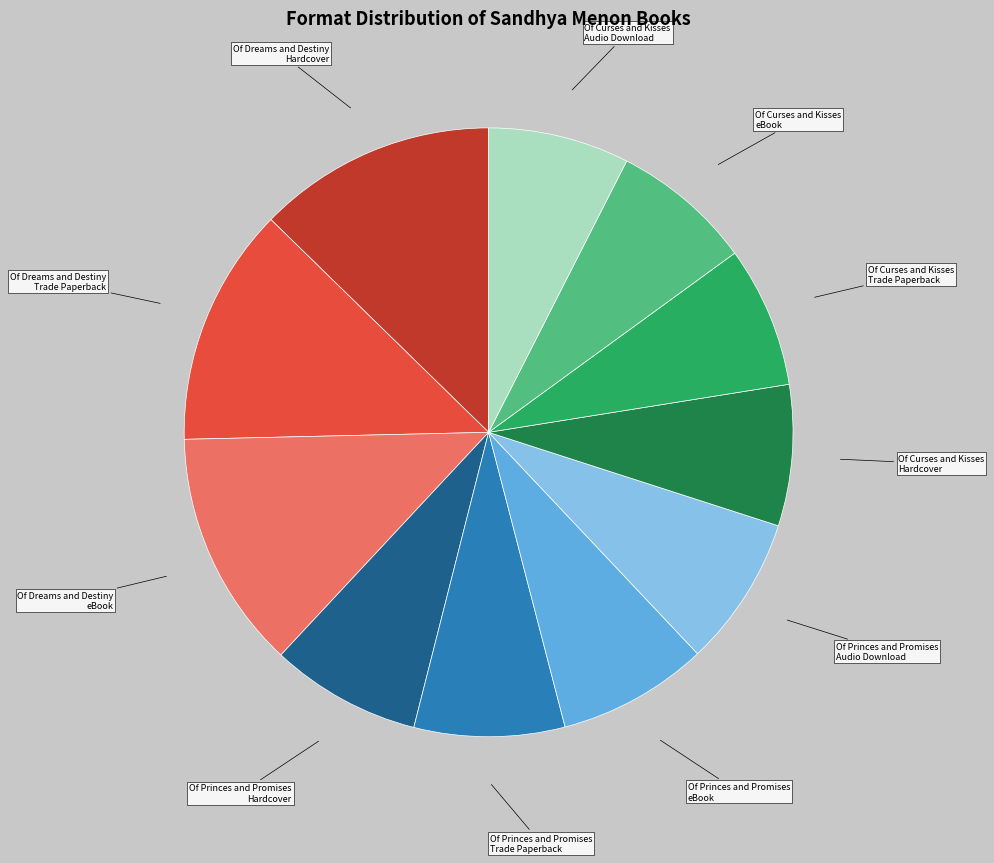

Is there any slice that represents more than half of the pie?

No